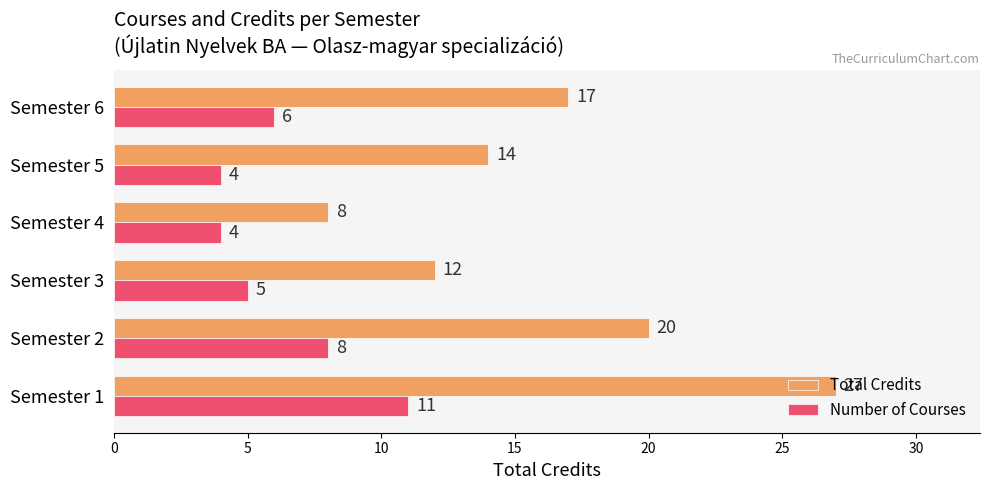

Is the value of Total Credits at Semester 6 greater than the value of Number of Courses at Semester 6?

Yes